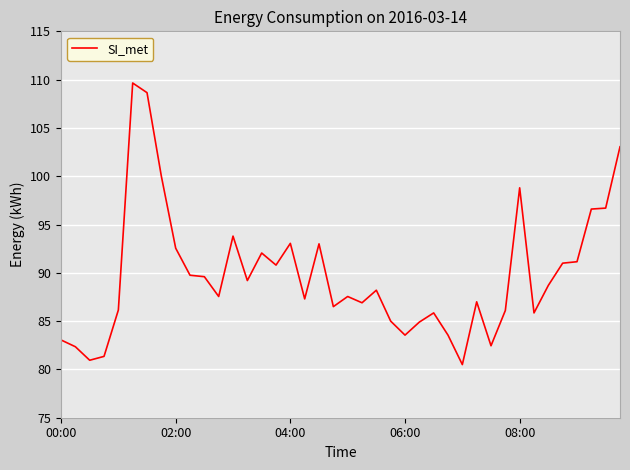

What is the maximum value shown in the chart?

109.7